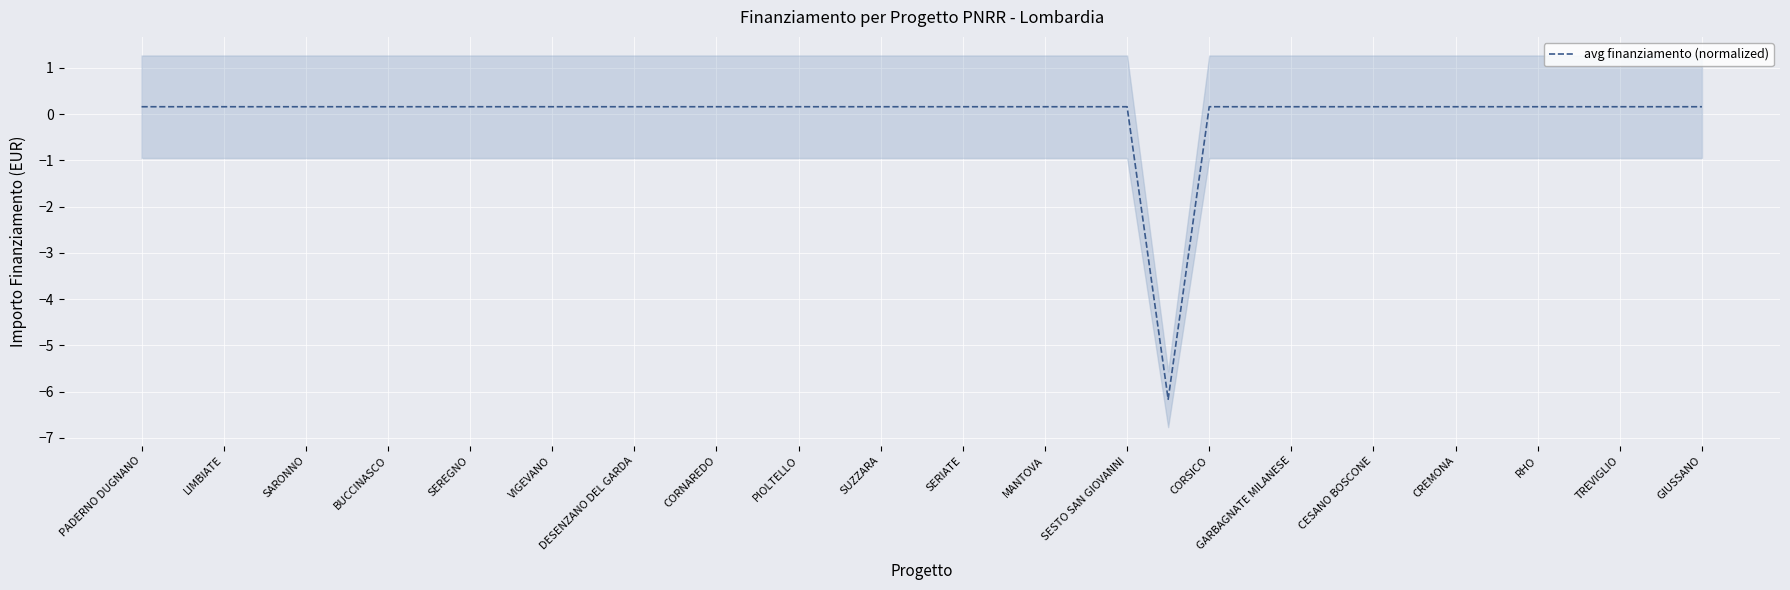

What is the difference between the second highest and minimum values?

6.3